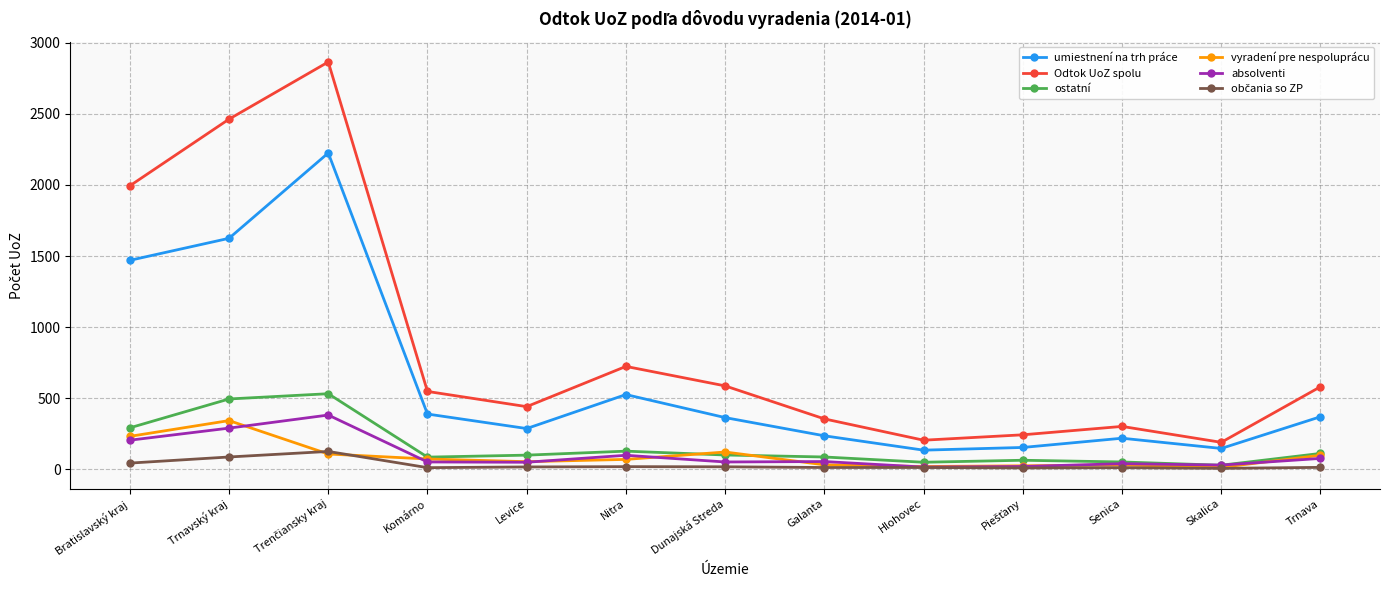

What is the value of the umiestnení na trh práce point at the 10th from the left?

154